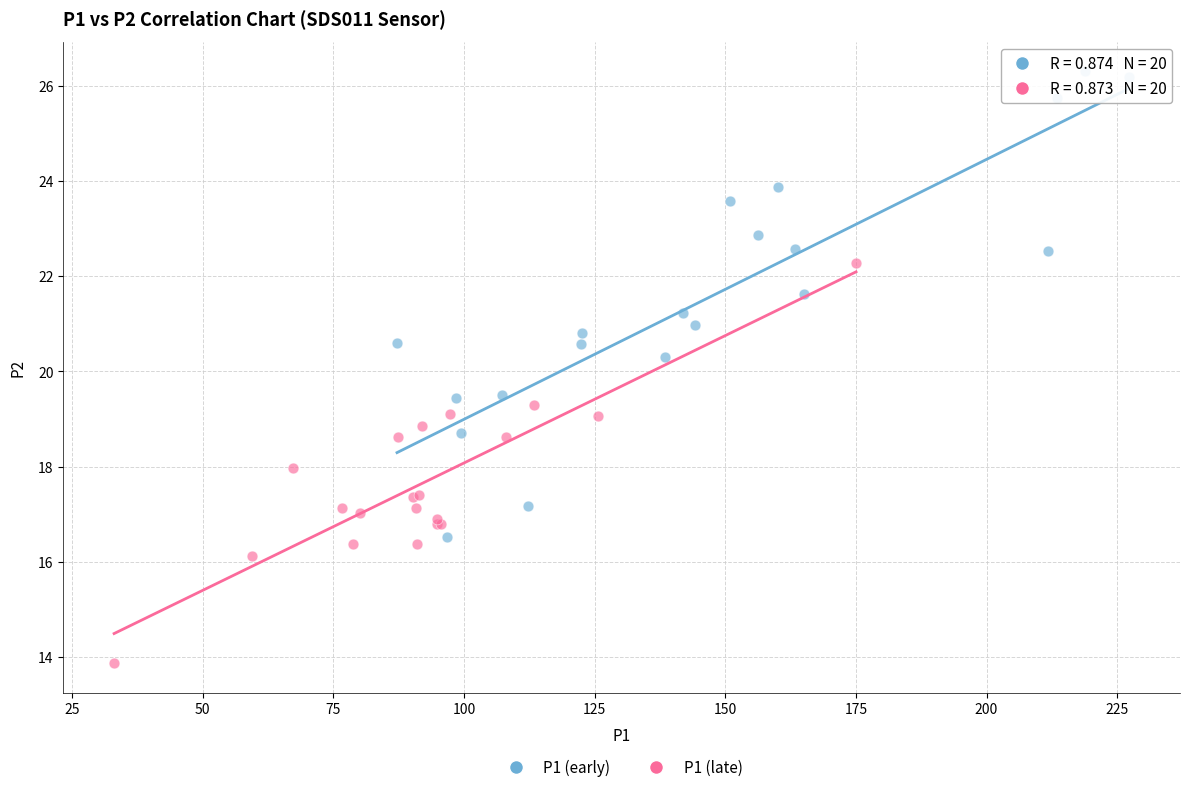

Which series reaches the maximum Y coordinate?

P1 (early)